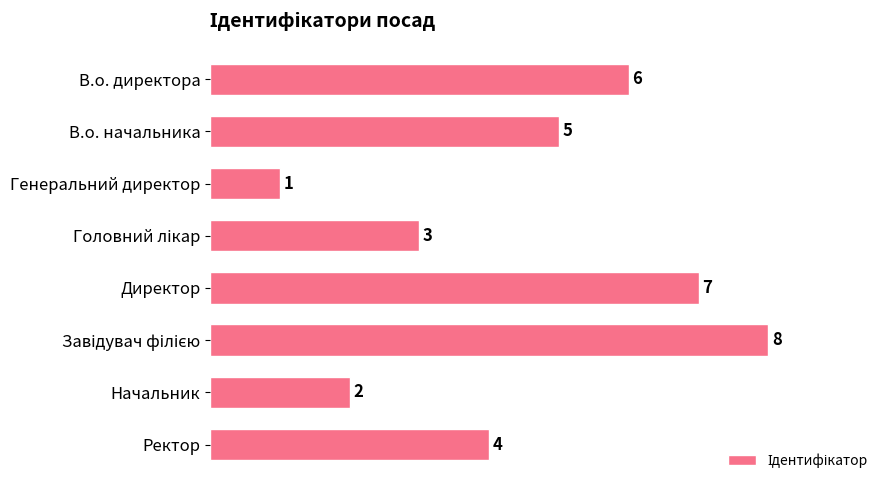

Does the chart contain any negative values?

No